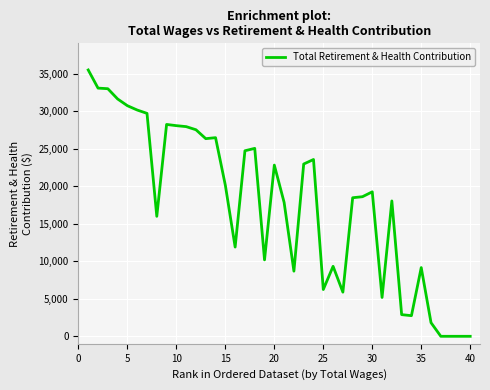

What is the difference between the maximum and minimum values?

35518